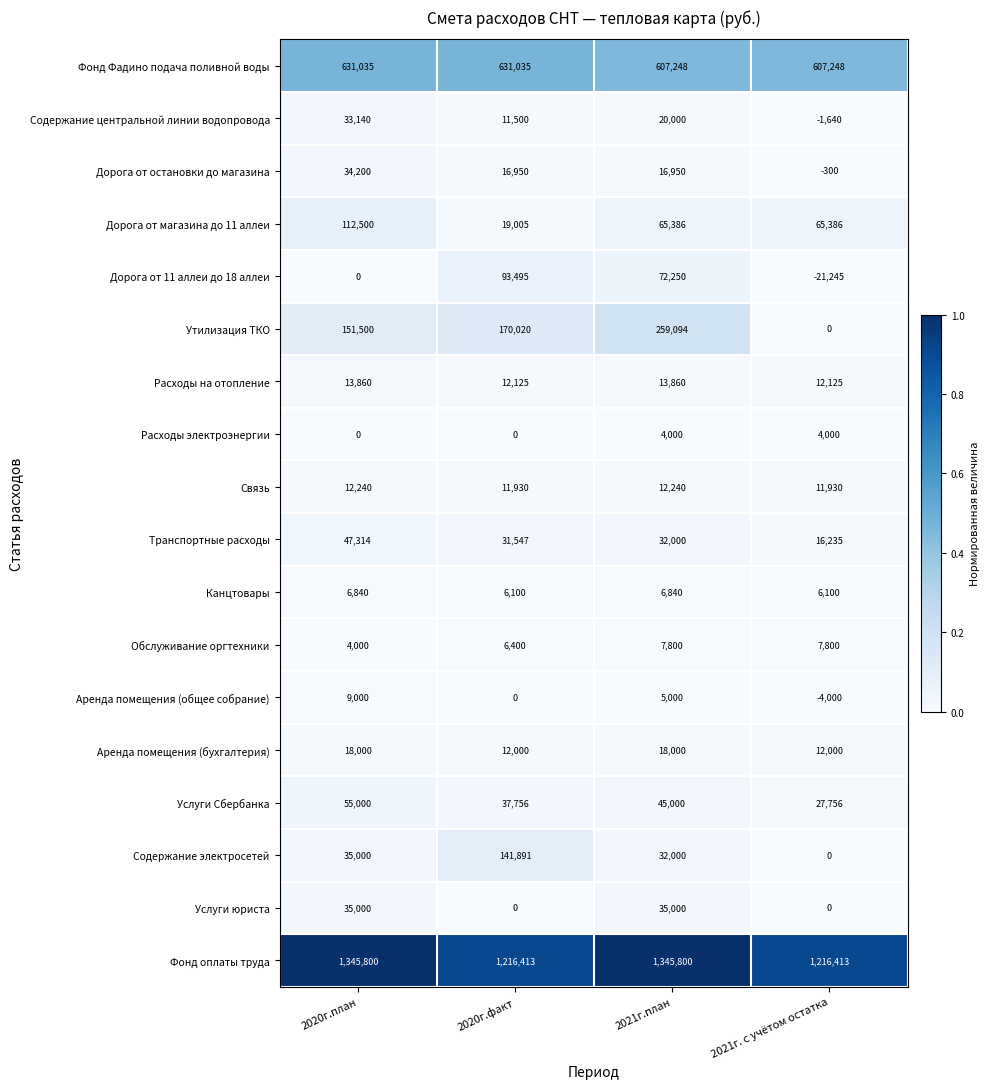

The value of Расходы электроэнергии at 2021г. с учётом остатка is 2629. True or false?

False